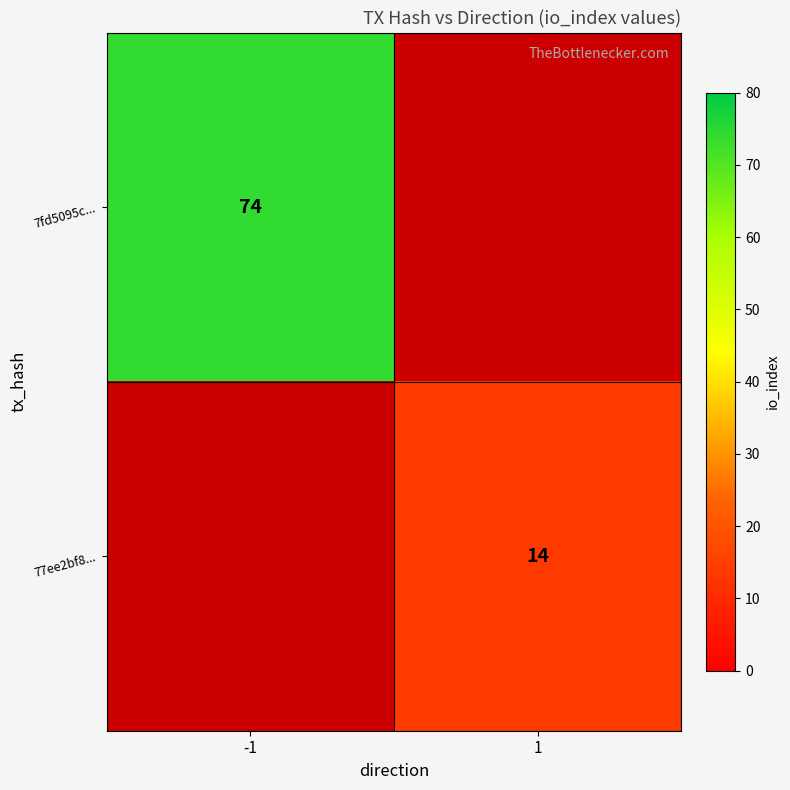

Is it true that 77ee2bf8... equals 14 at 1?

True